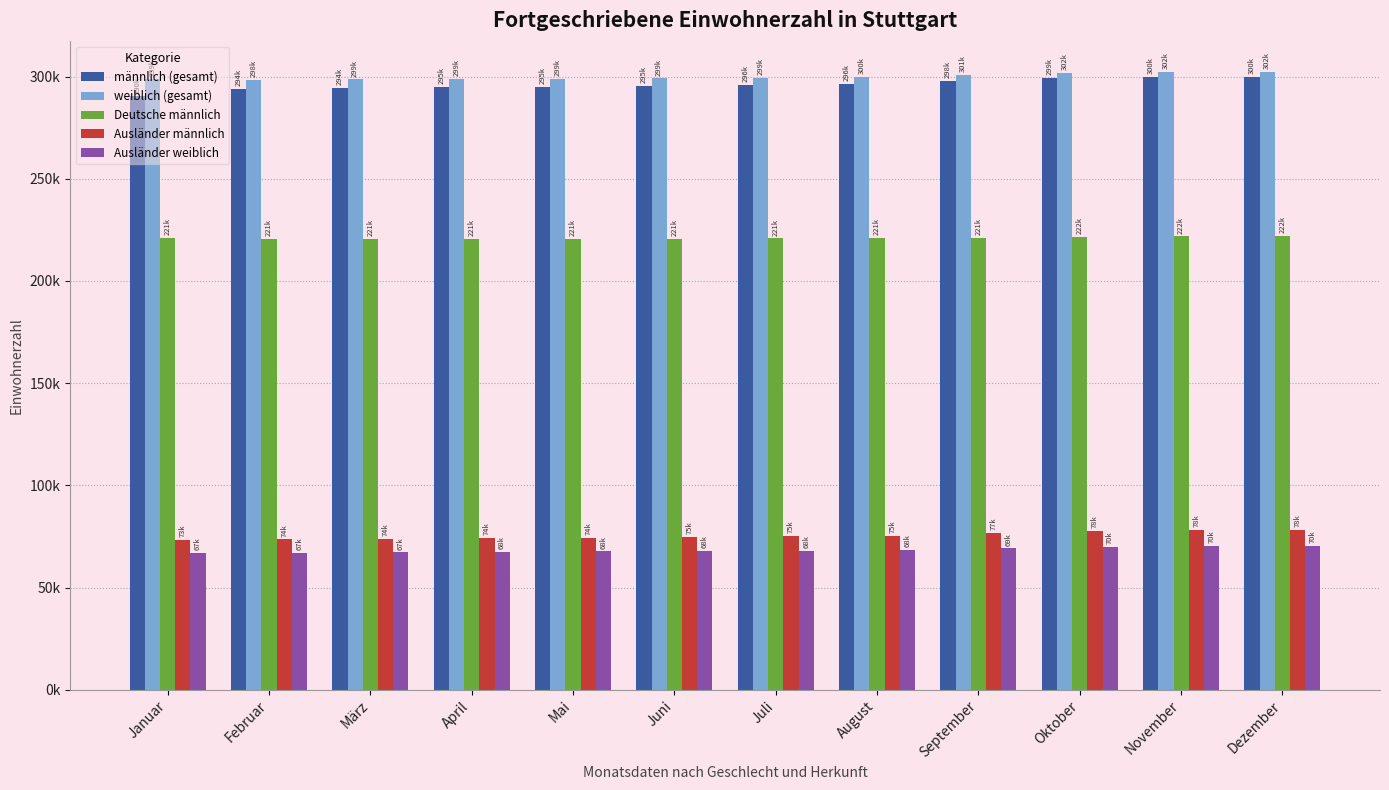

What are all the series names shown in the legend?

männlich (gesamt), weiblich (gesamt), Deutsche männlich, Ausländer männlich, Ausländer weiblich